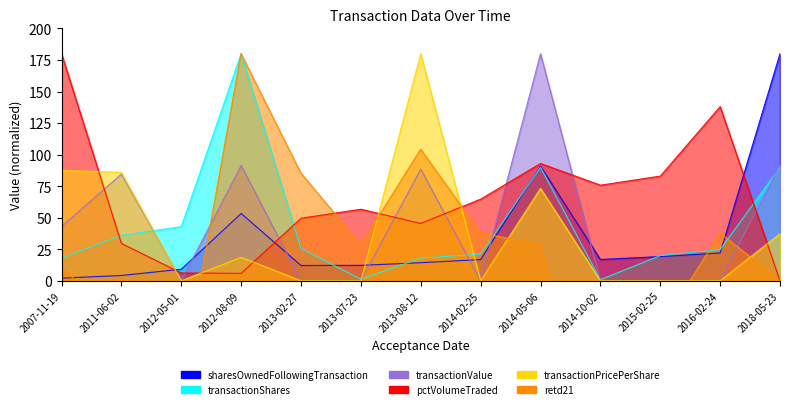

True or false: sharesOwnedFollowingTransaction has a value of 8.4 at 2014-10-02.

False